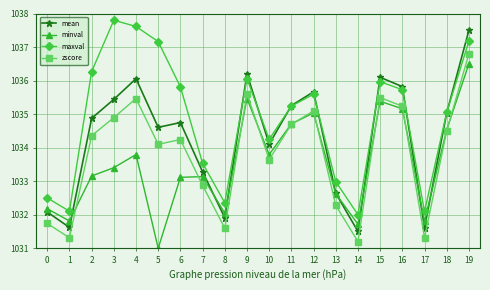

Where is the first local maximum for minval?

4